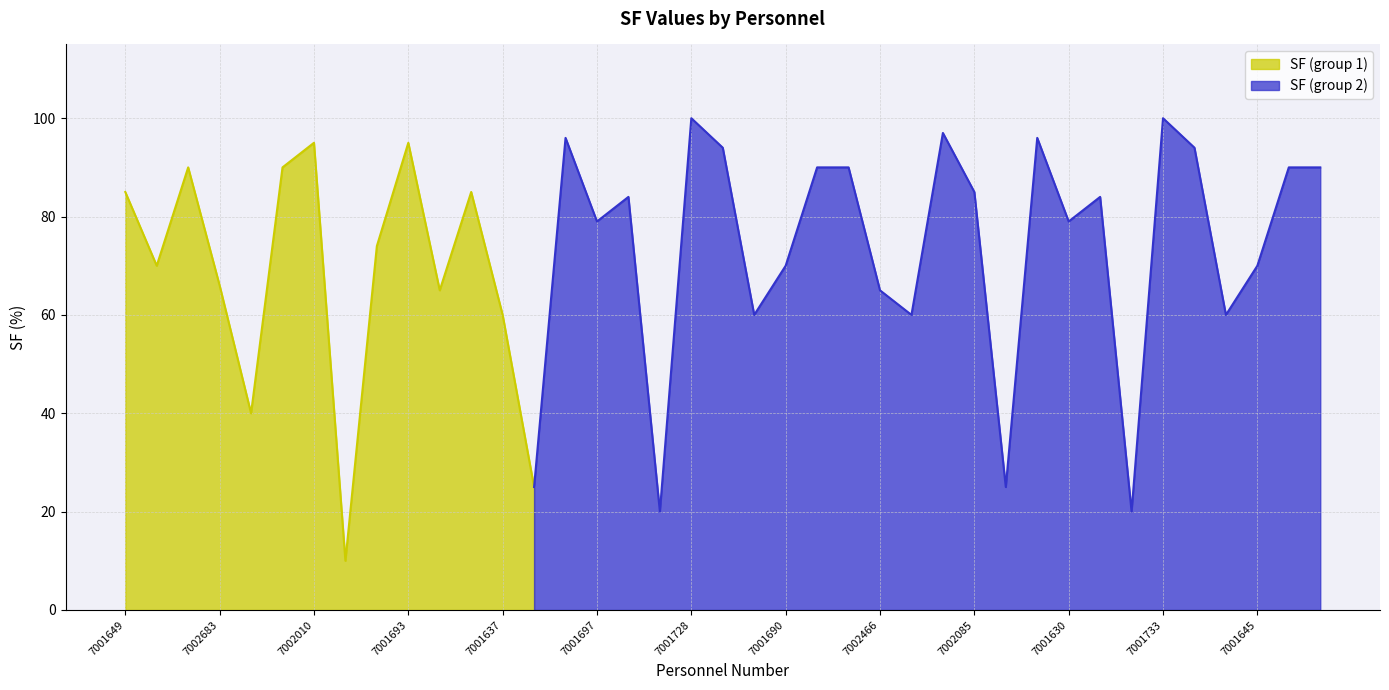

How many data points does each series have?

39